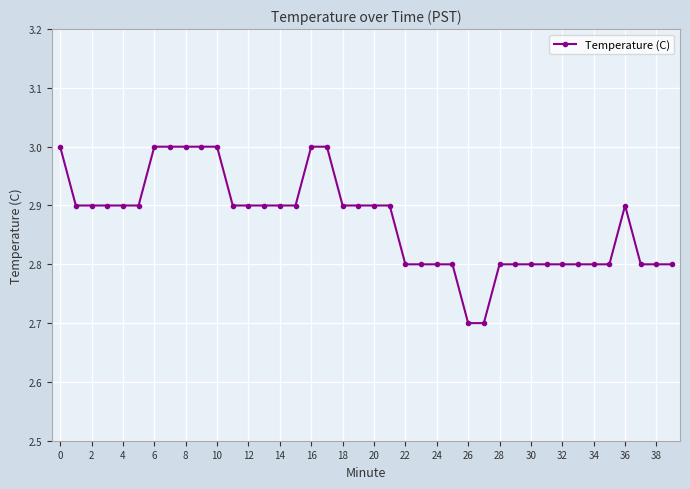

What is the value of the 5th point from the left?

2.9